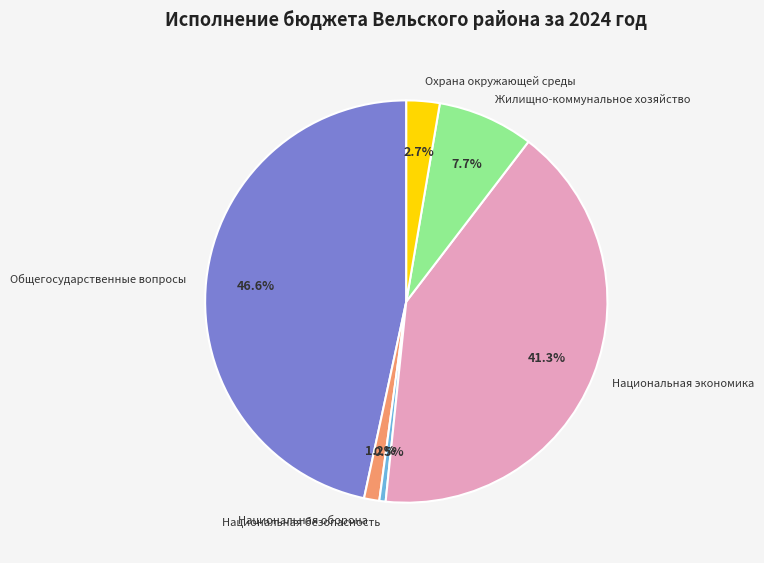

Does any single category account for the majority?

No